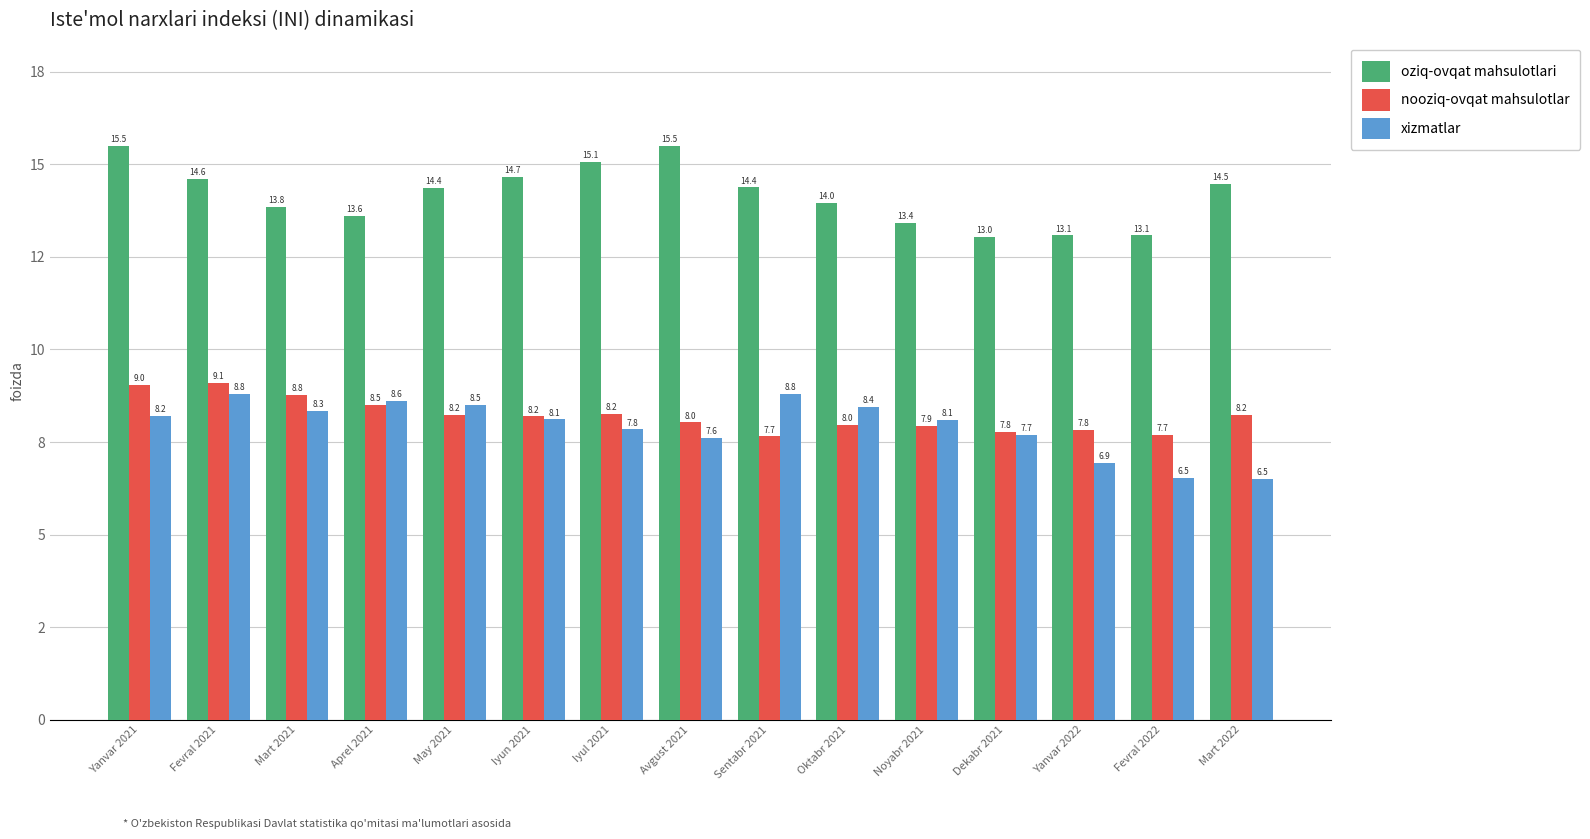

Rank the series at Avgust 2021 from lowest to highest value.

xizmatlar, nooziq-ovqat mahsulotlar, oziq-ovqat mahsulotlari